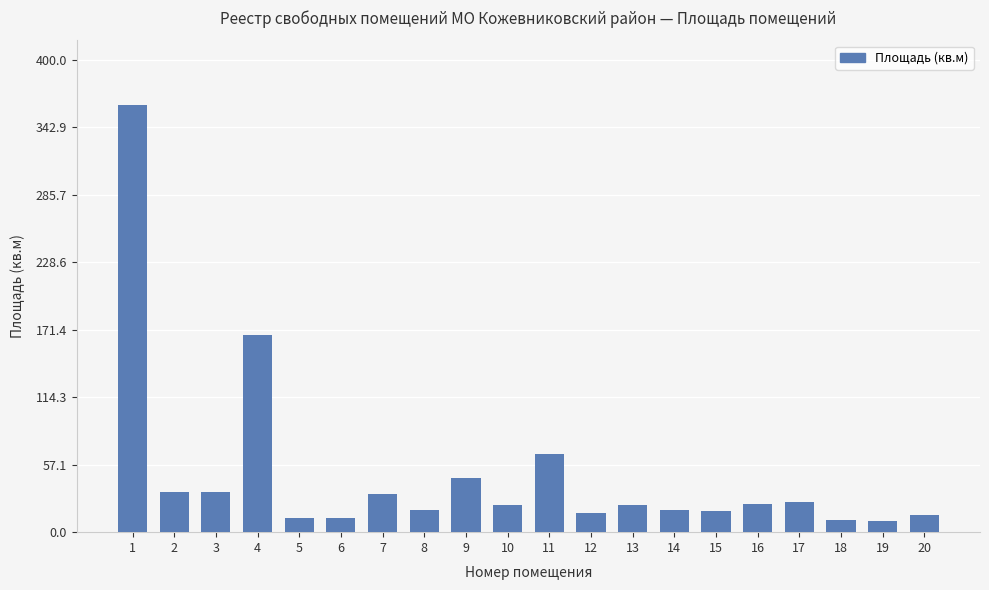

What is the difference between the values at 4 and 18?

156.1